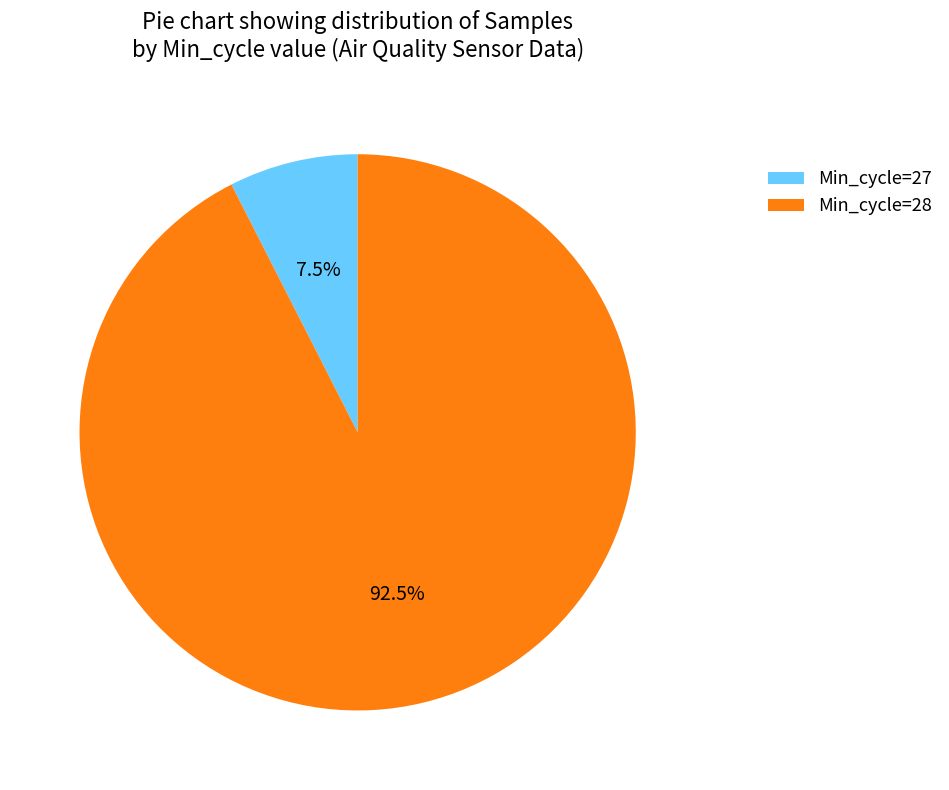

What percentage is NOT represented by Min_cycle=28?

7.5%